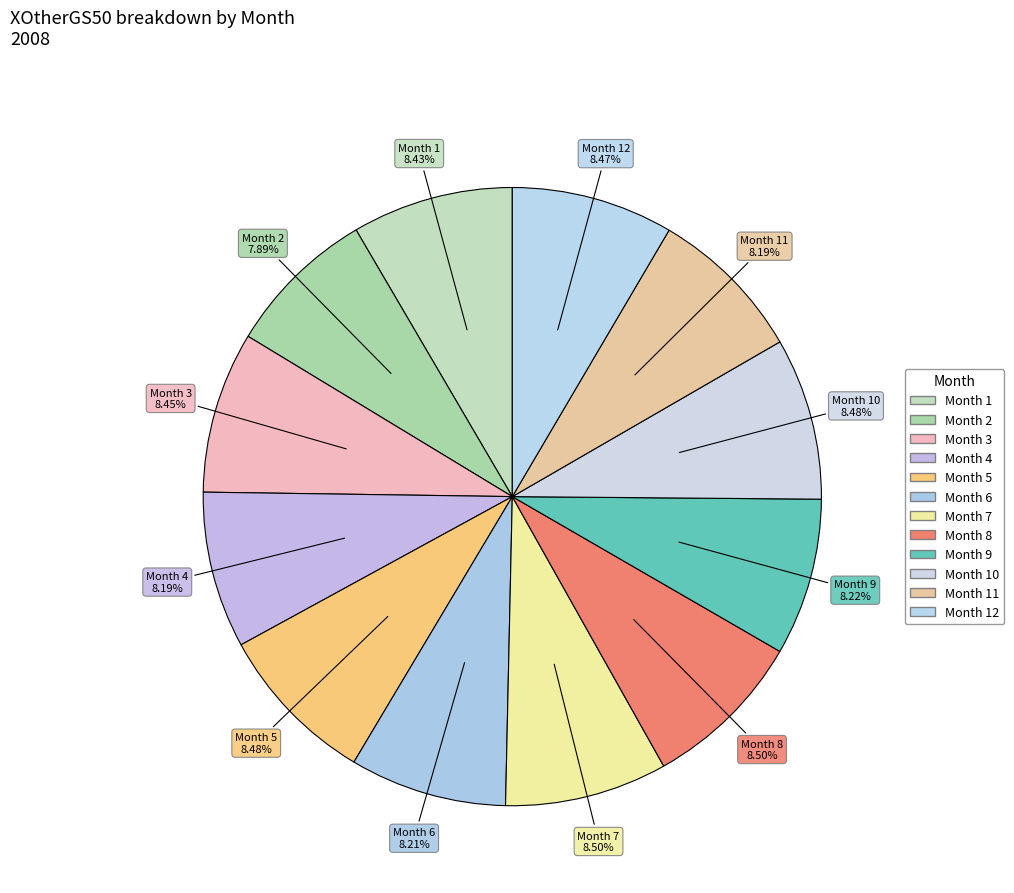

Count the number of slices in the pie.

12